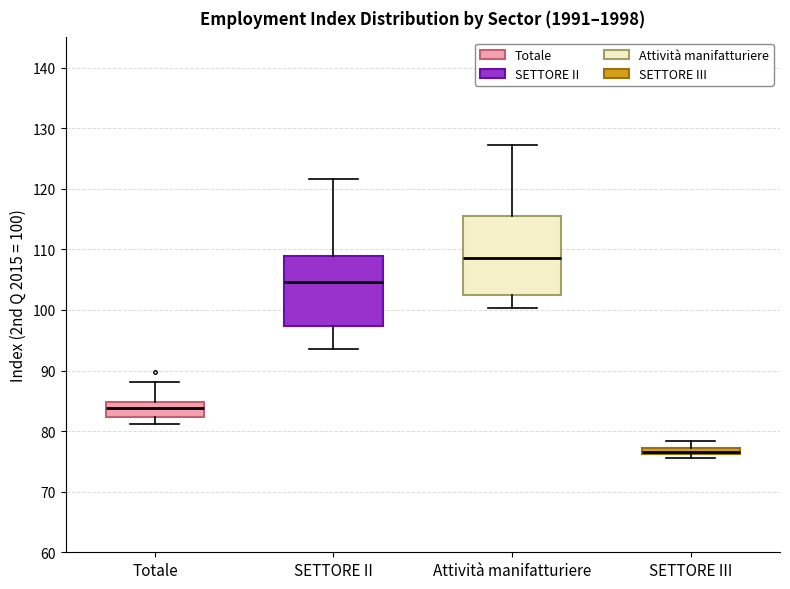

Which box has the lowest median line?

SETTORE III